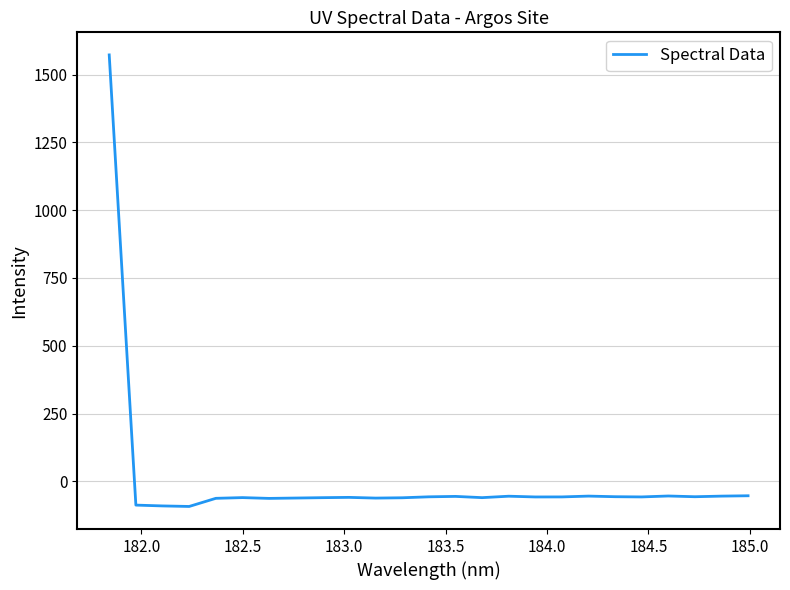

What is the difference between the maximum and minimum values?

1664.9